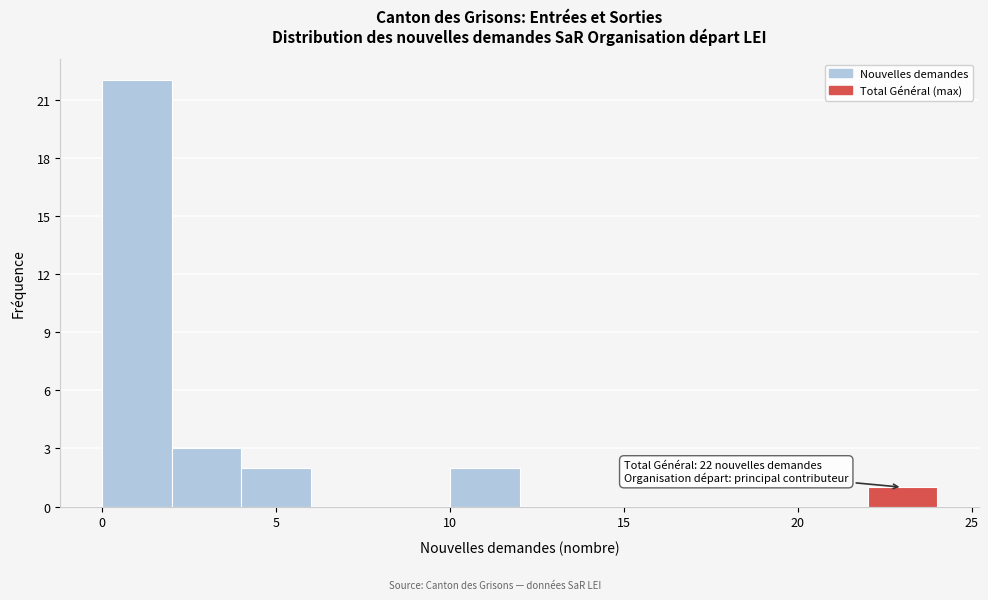

Which range on the x-axis has the tallest bar?

0 to 2